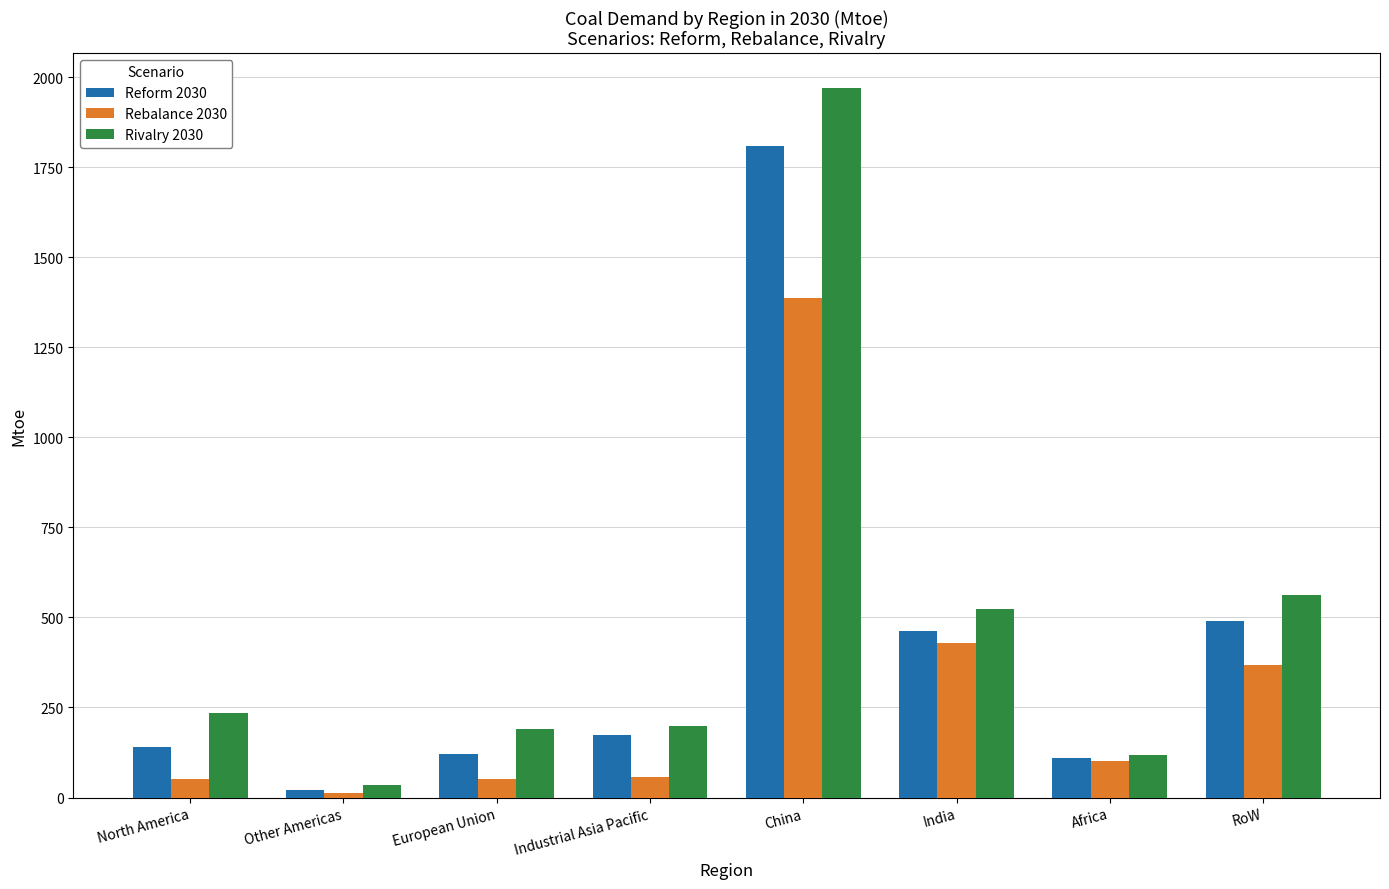

At which label does Reform 2030 first exceed 174?

Industrial Asia Pacific